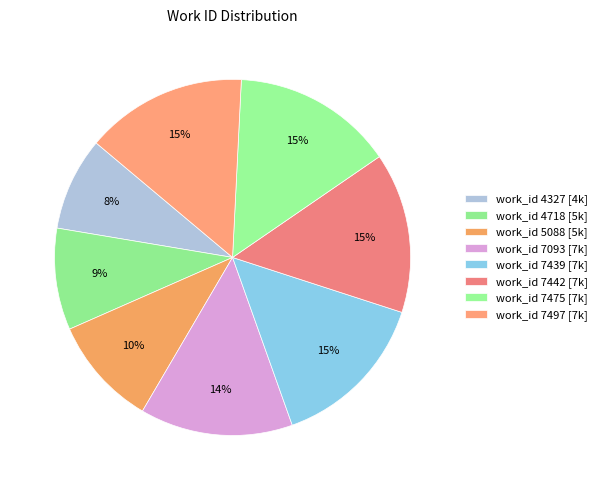

To the nearest percent, what is the average slice percentage?

12%